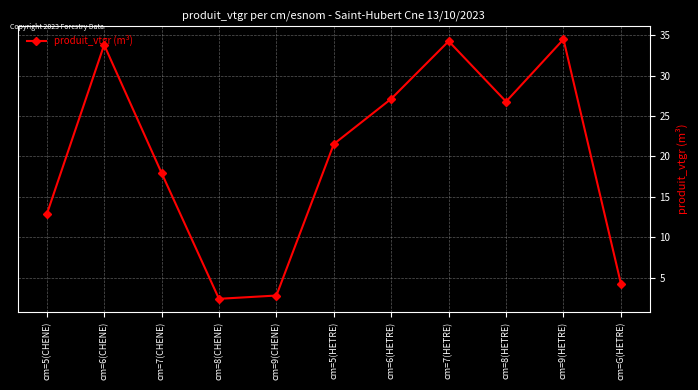

True or false: the data has more than 2 interior local peaks.

True